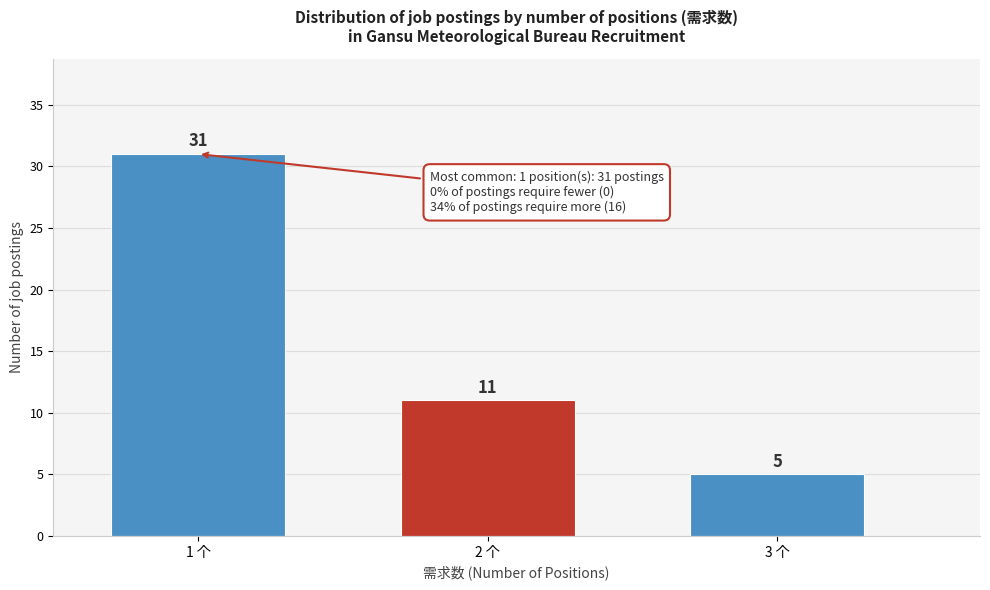

Reading left to right, list all the values displayed in this chart.

1 个=31	2 个=11	3 个=5